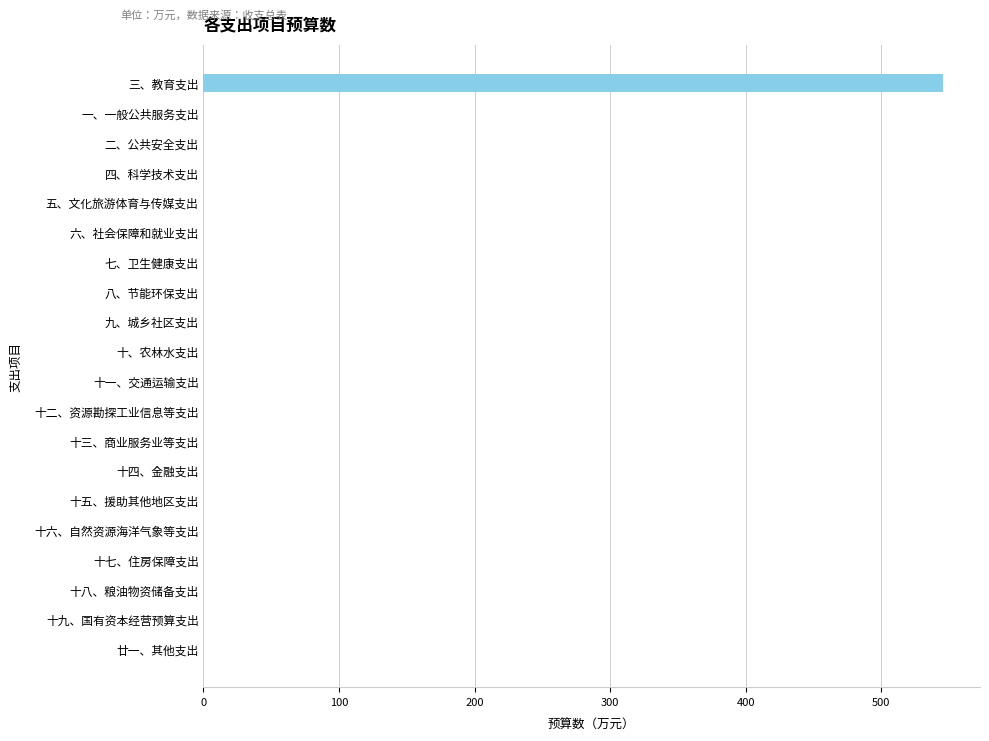

What is the average value?

27.3